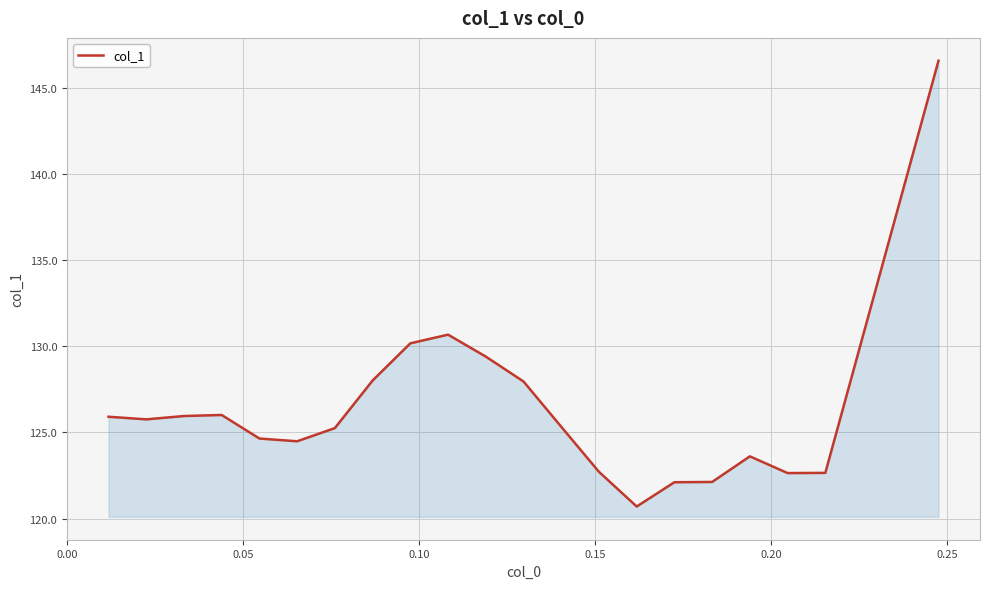

What is the maximum value shown in the chart?

146.6